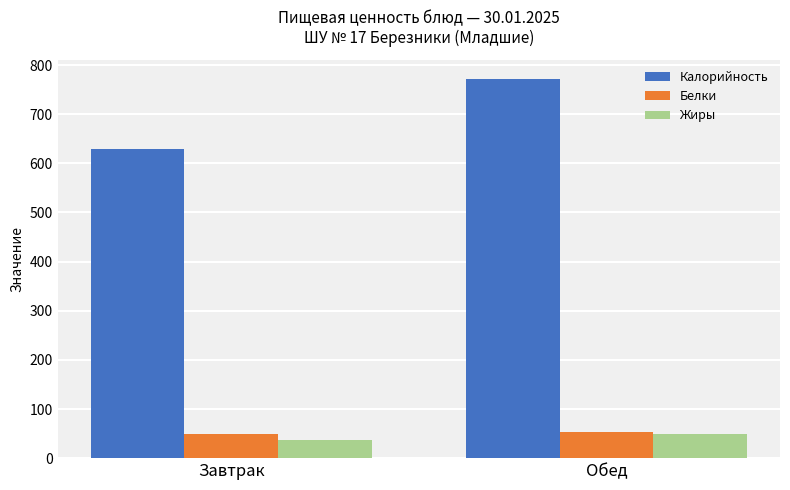

How many values in the Жиры series exceed 48?

1